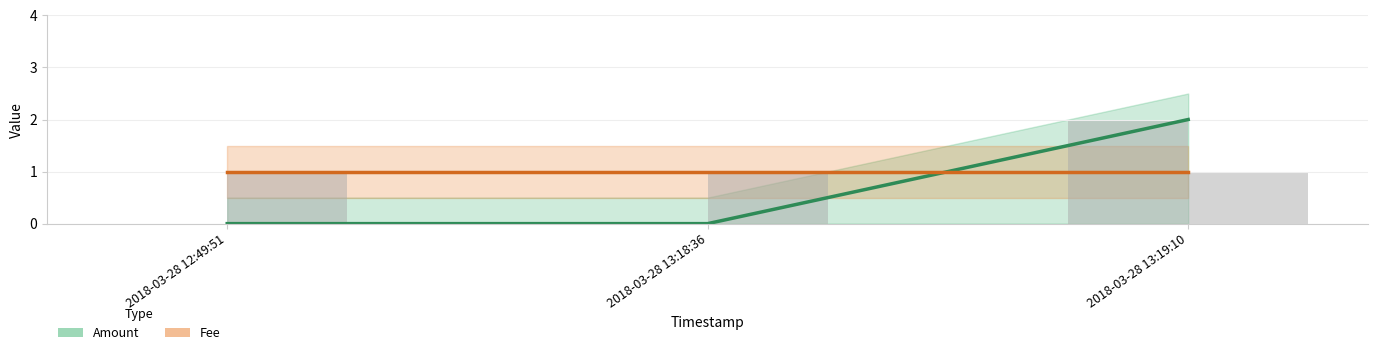

Rank the categories by Amount value from lowest to highest.

2018-03-28 12:49:51, 2018-03-28 13:18:36, 2018-03-28 13:19:10